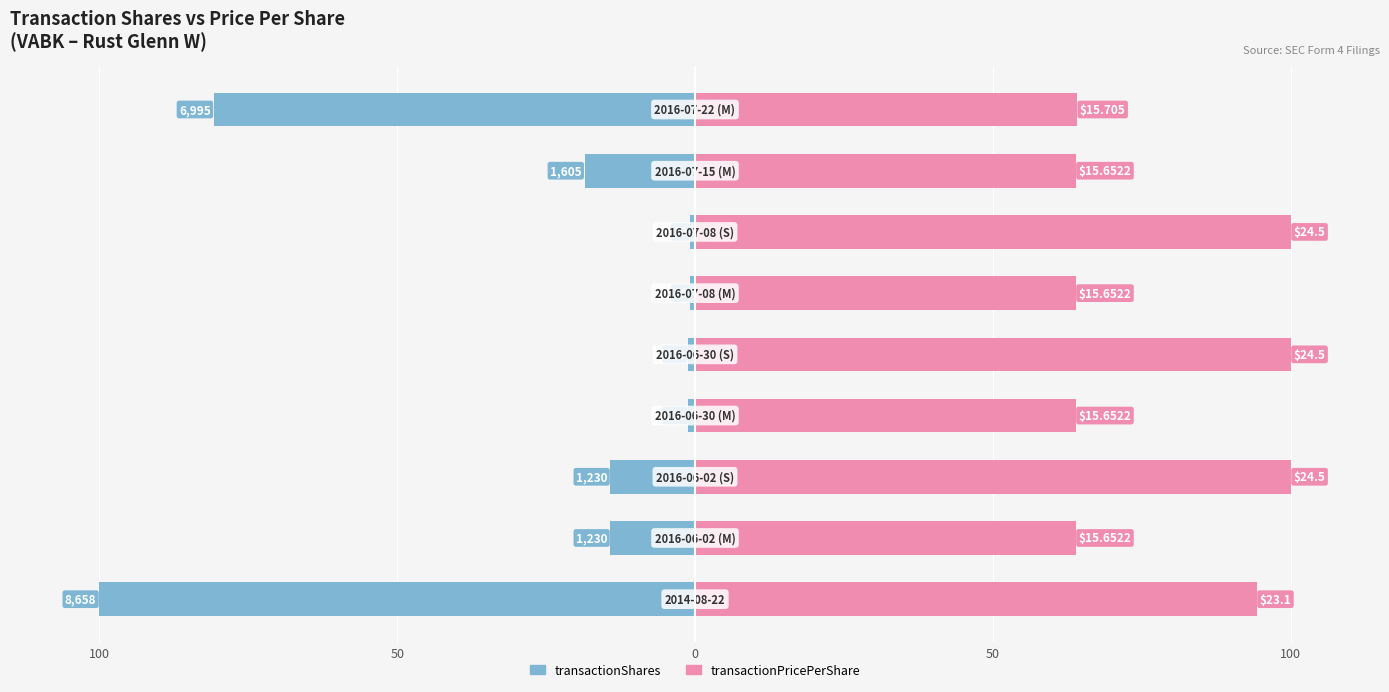

Which series has the largest total across all categories?

transactionPricePerShare